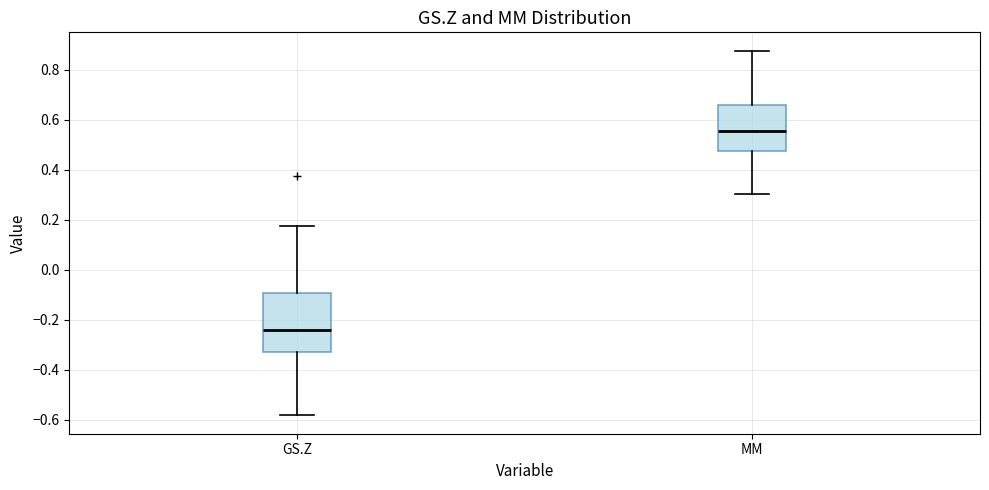

Which box has the highest median line?

MM